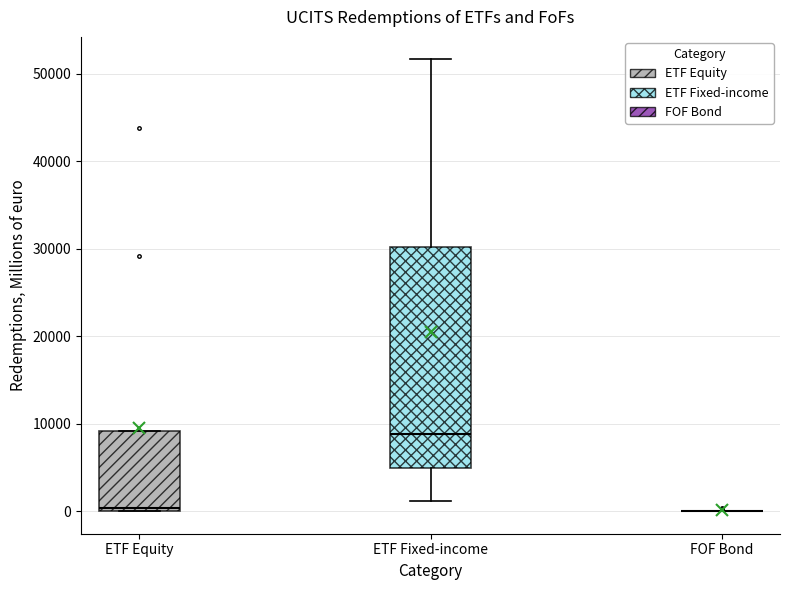

Comparing the boxes themselves (not the whiskers), which one is the tallest?

ETF Fixed-income